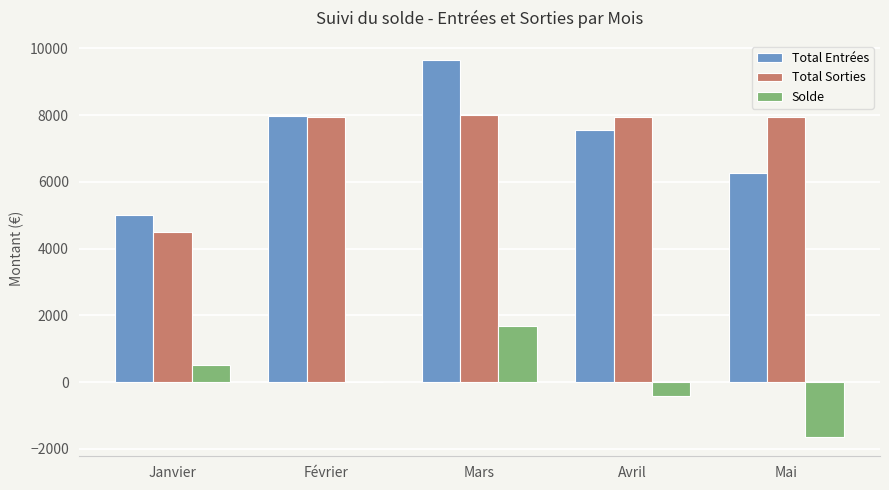

The value of Total Sorties at Mai is 7927.6. True or false?

True